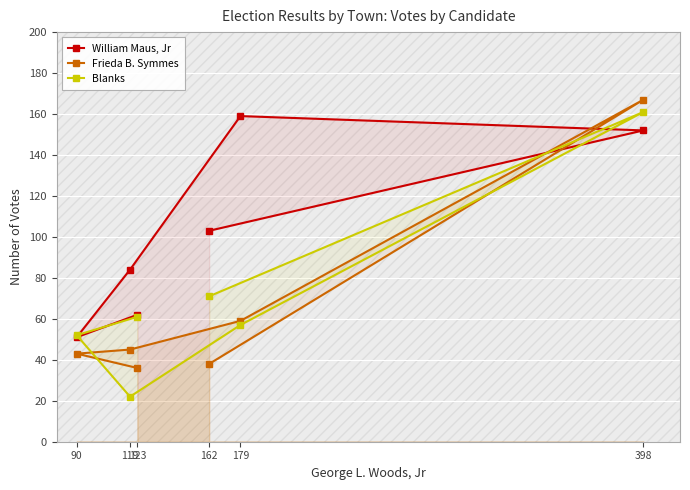

What is the value of the Blanks point at the 4th from the left?

71